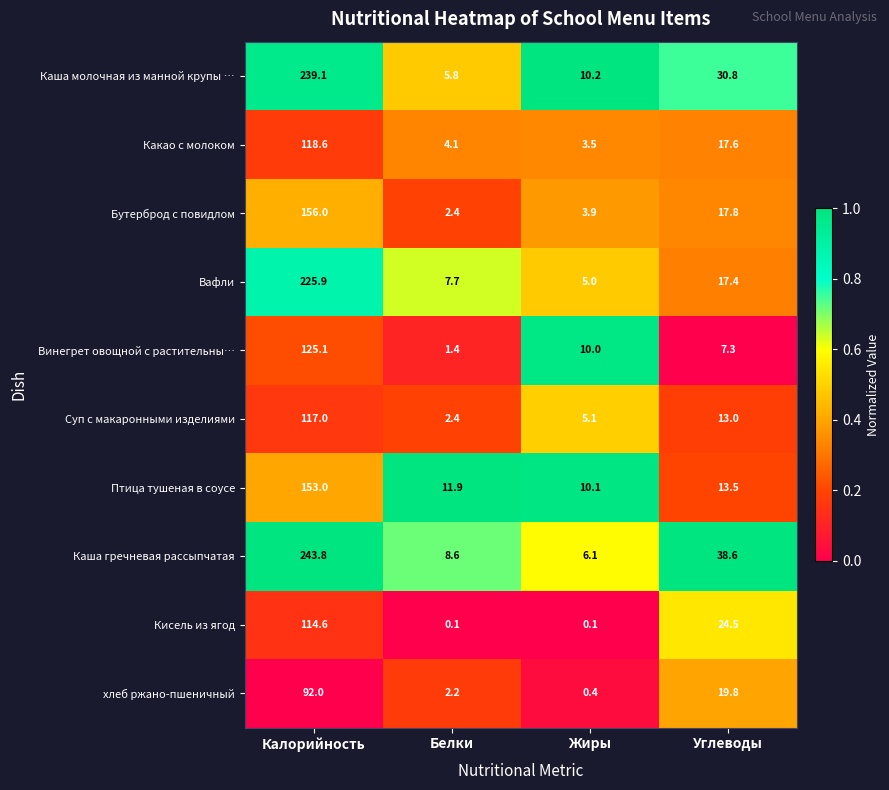

List the labels in order of Каша гречневая рассыпчатая value, smallest first.

Жиры, Белки, Углеводы, Калорийность